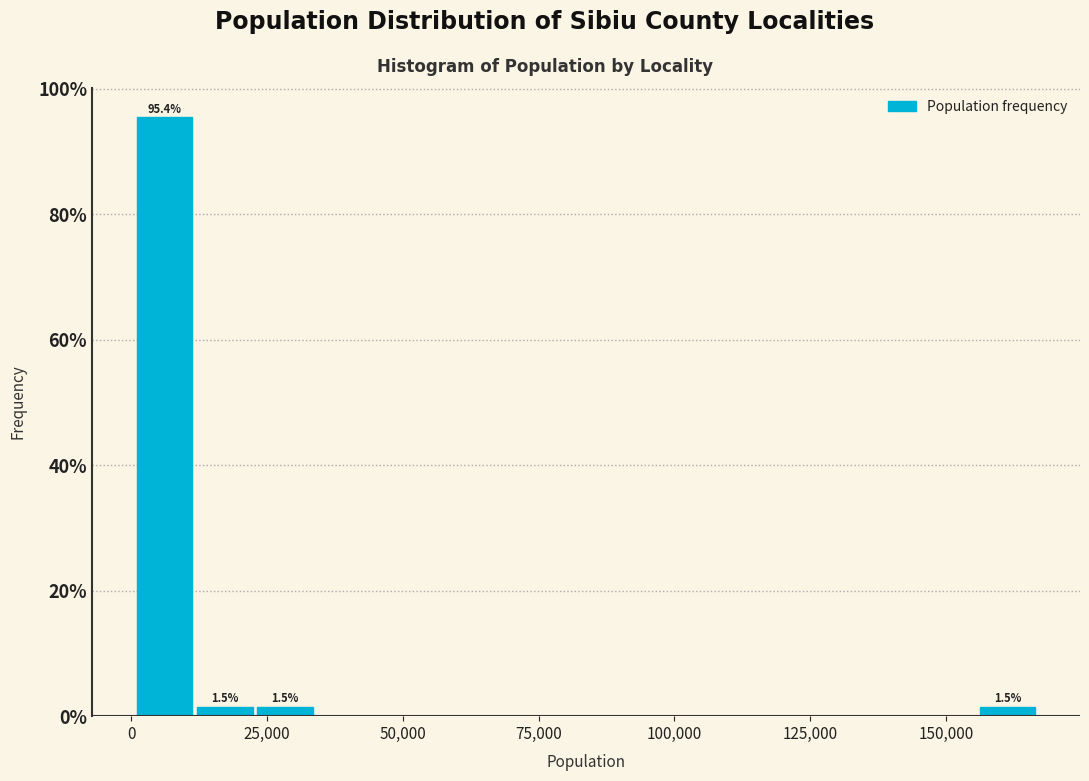

Read against the x-axis, roughly where is the centre of the tallest bar?

5000